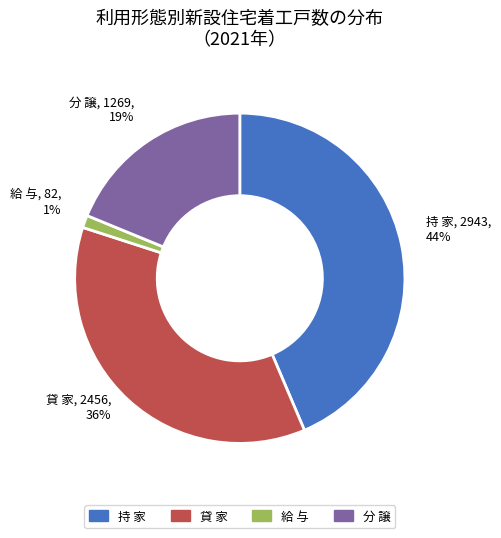

Does any single category account for the majority?

No